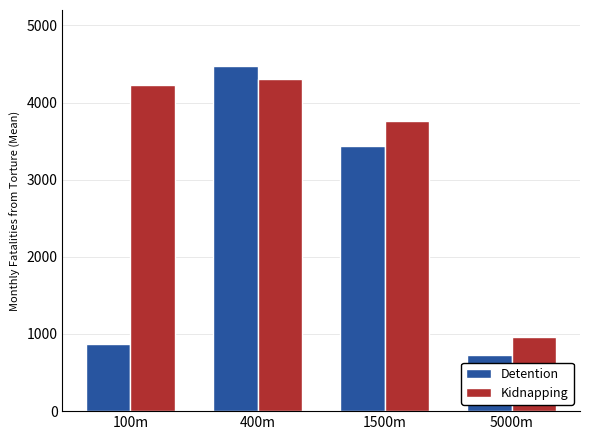

The Detention series shows 4476.0 at 400m. True or false?

True